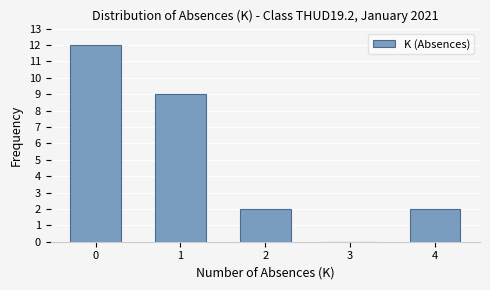

Reading left to right, list all the values displayed in this chart.

0=12	1=9	2=2	3=0	4=2